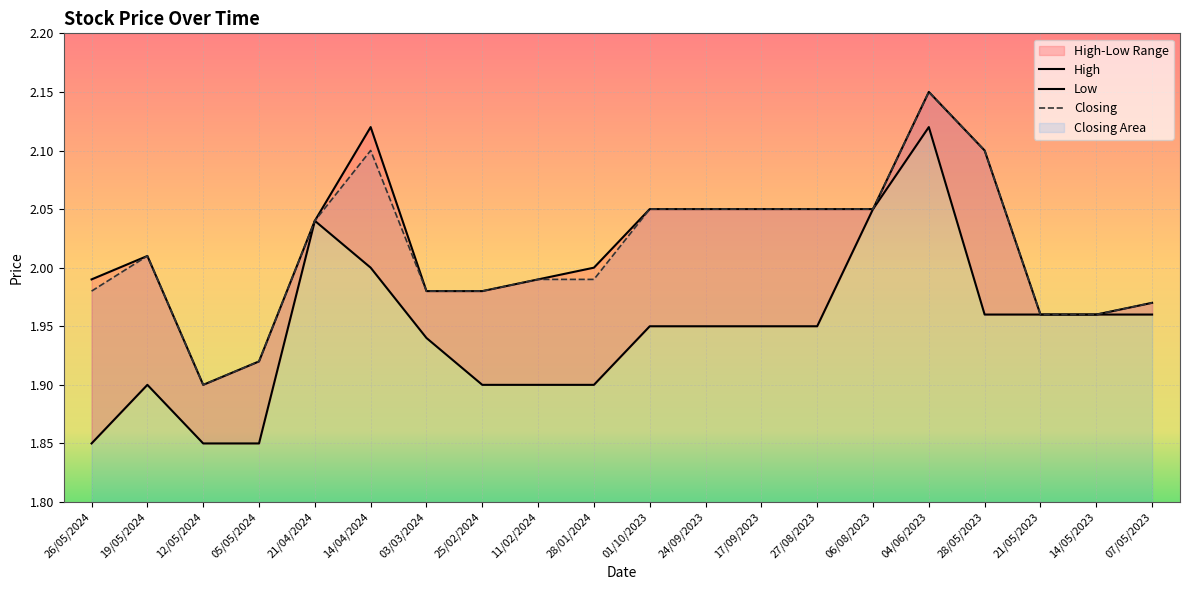

Which category has the lowest value in the Closing series?

12/05/2024